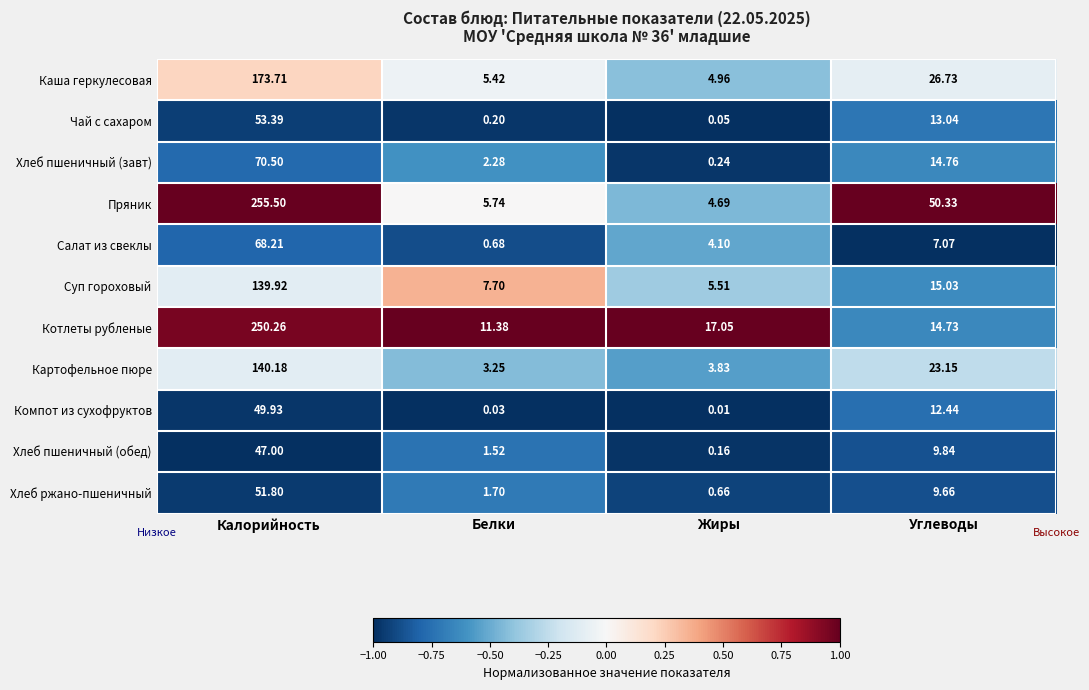

Rank the series by their maximum value, from highest to lowest.

Пряник, Котлеты рубленые, Каша геркулесовая, Картофельное пюре, Суп гороховый, Хлеб пшеничный (завт), Салат из свеклы, Чай с сахаром, Хлеб ржано-пшеничный, Компот из сухофруктов, Хлеб пшеничный (обед)